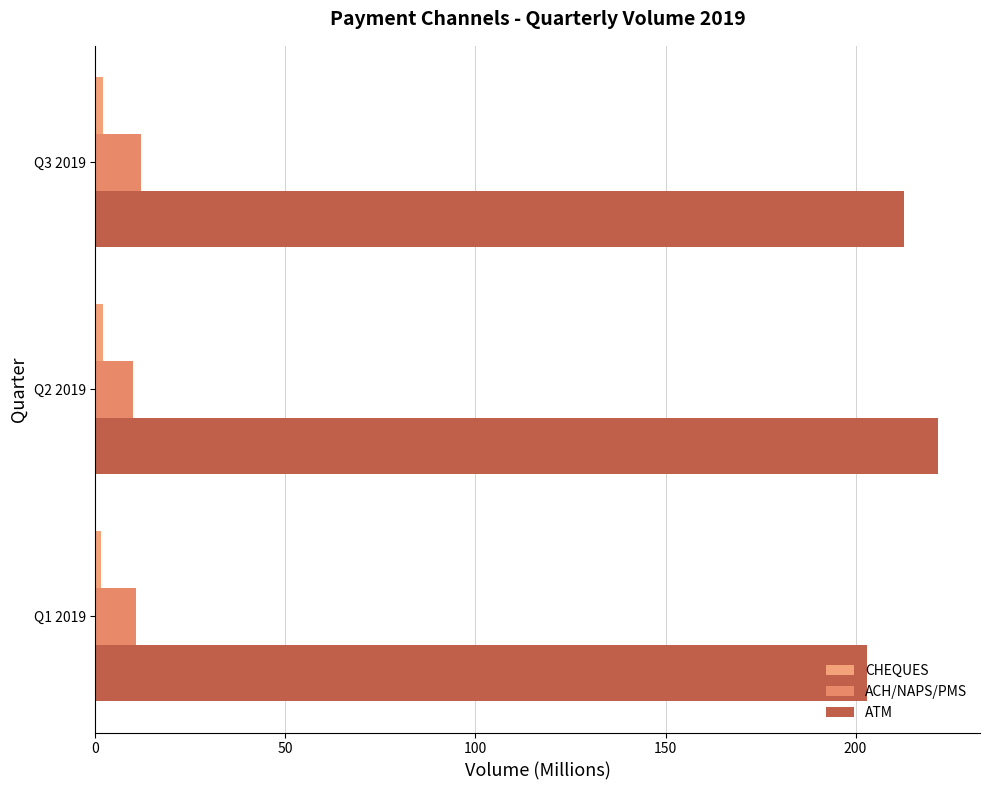

What is the minimum value shown in the chart?

1.5